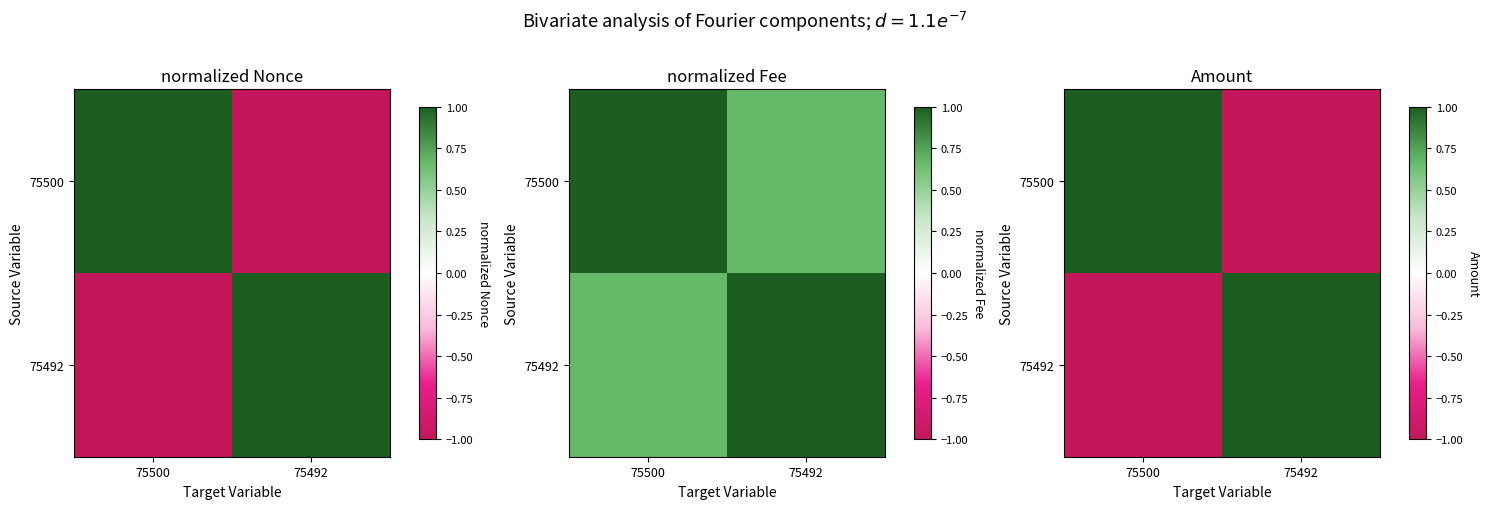

Between 75500 and 75492, which is larger?

75500